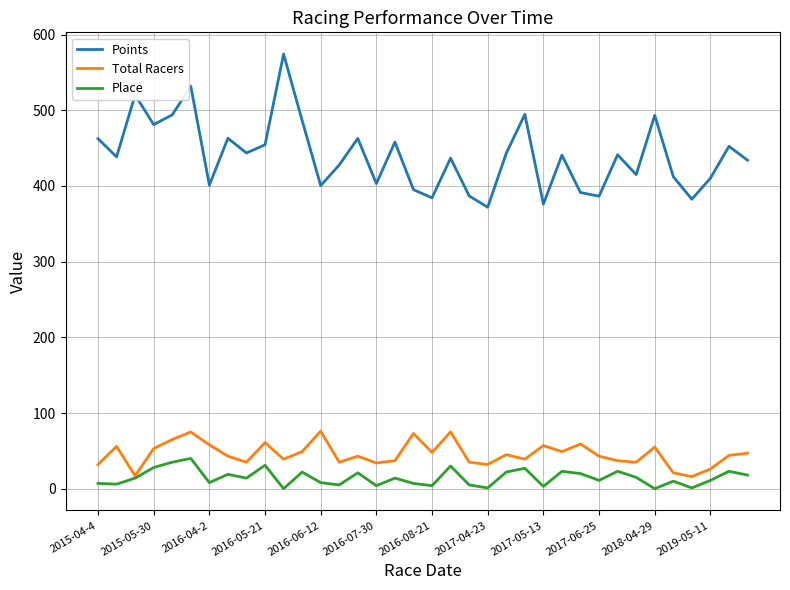

Rank the series by their maximum value, from highest to lowest.

Points, Total Racers, Place